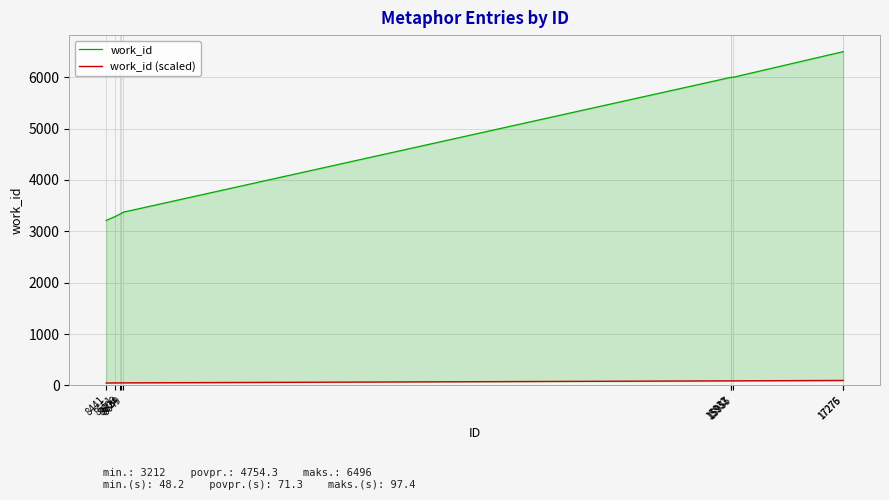

What is the value of the work_id point at the 5th from the left?

3373.0